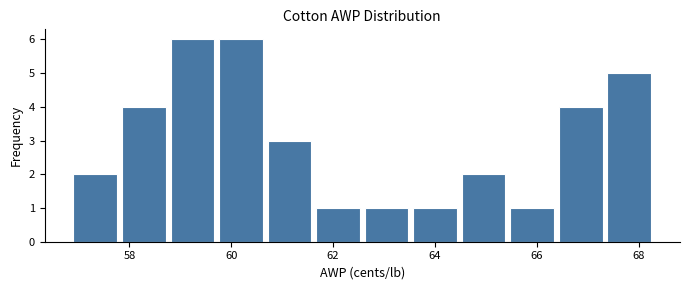

Reading left to right, list every bar in this chart as the range it spans on the x-axis followed by its height. Neither the bar edges nor the heights are printed on the chart, so give them approximately, as read against the axes.

57.0 to 57.8: 2
57.8 to 58.8: 4
58.8 to 59.8: 6
59.8 to 60.8: 6
60.8 to 61.6: 3
61.6 to 62.6: 1
62.6 to 63.6: 1
63.6 to 64.6: 1
64.6 to 65.4: 2
65.4 to 66.4: 1
66.4 to 67.4: 4
67.4 to 68.4: 5